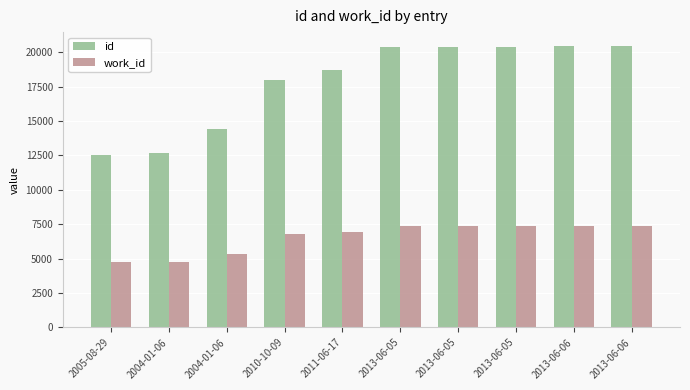

Is the value of work_id at 2004-01-06 greater than the value of id at 2004-01-06?

No